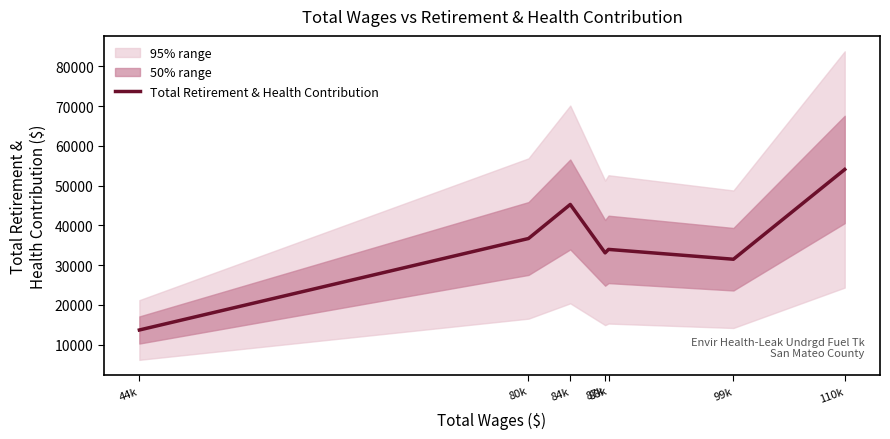

Rank the categories by value from highest to lowest.

110k, 84k, 80k, 88k, 87k, 99k, 44k